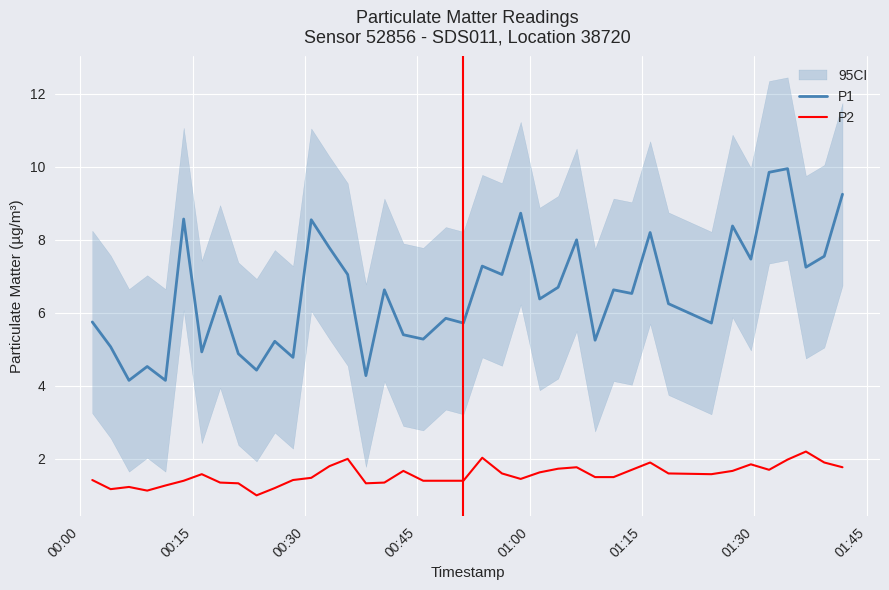

True or false: P1 and P2 intersect in this chart.

False